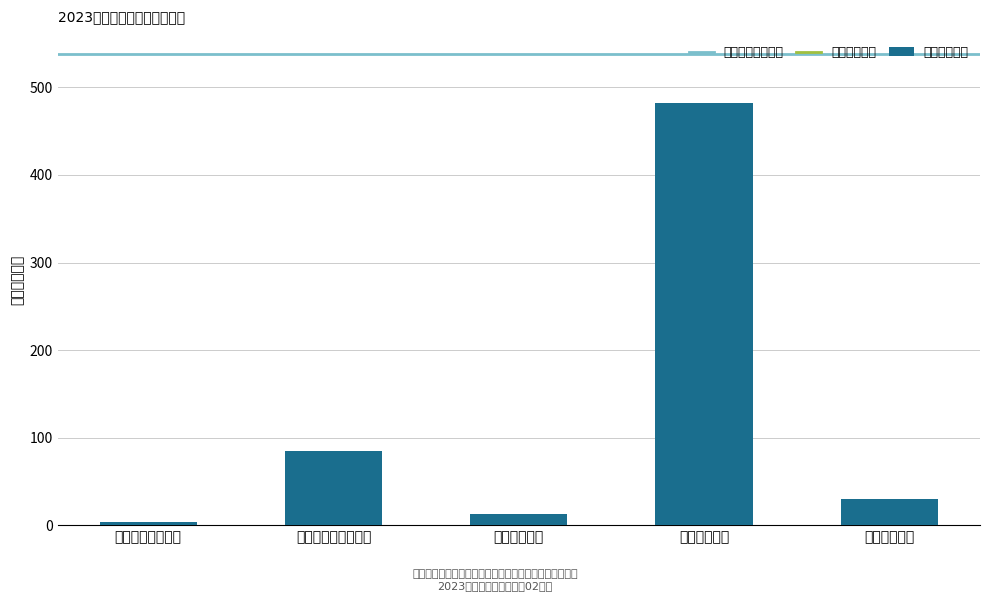

What is the label of the 3rd bar from the right?

卫生健康支出